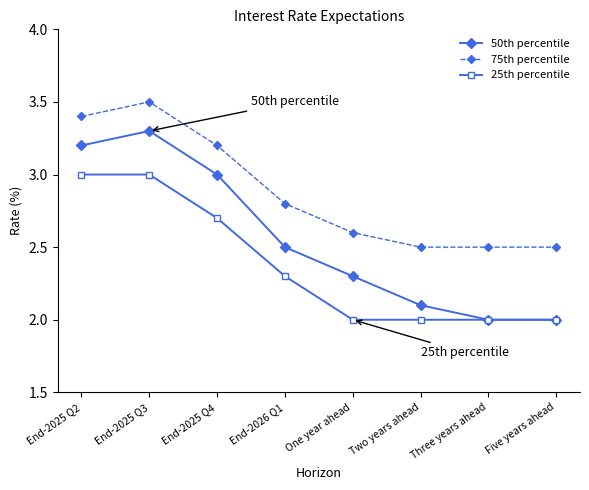

What is the label of the 6th point from the right?

End-2025 Q4